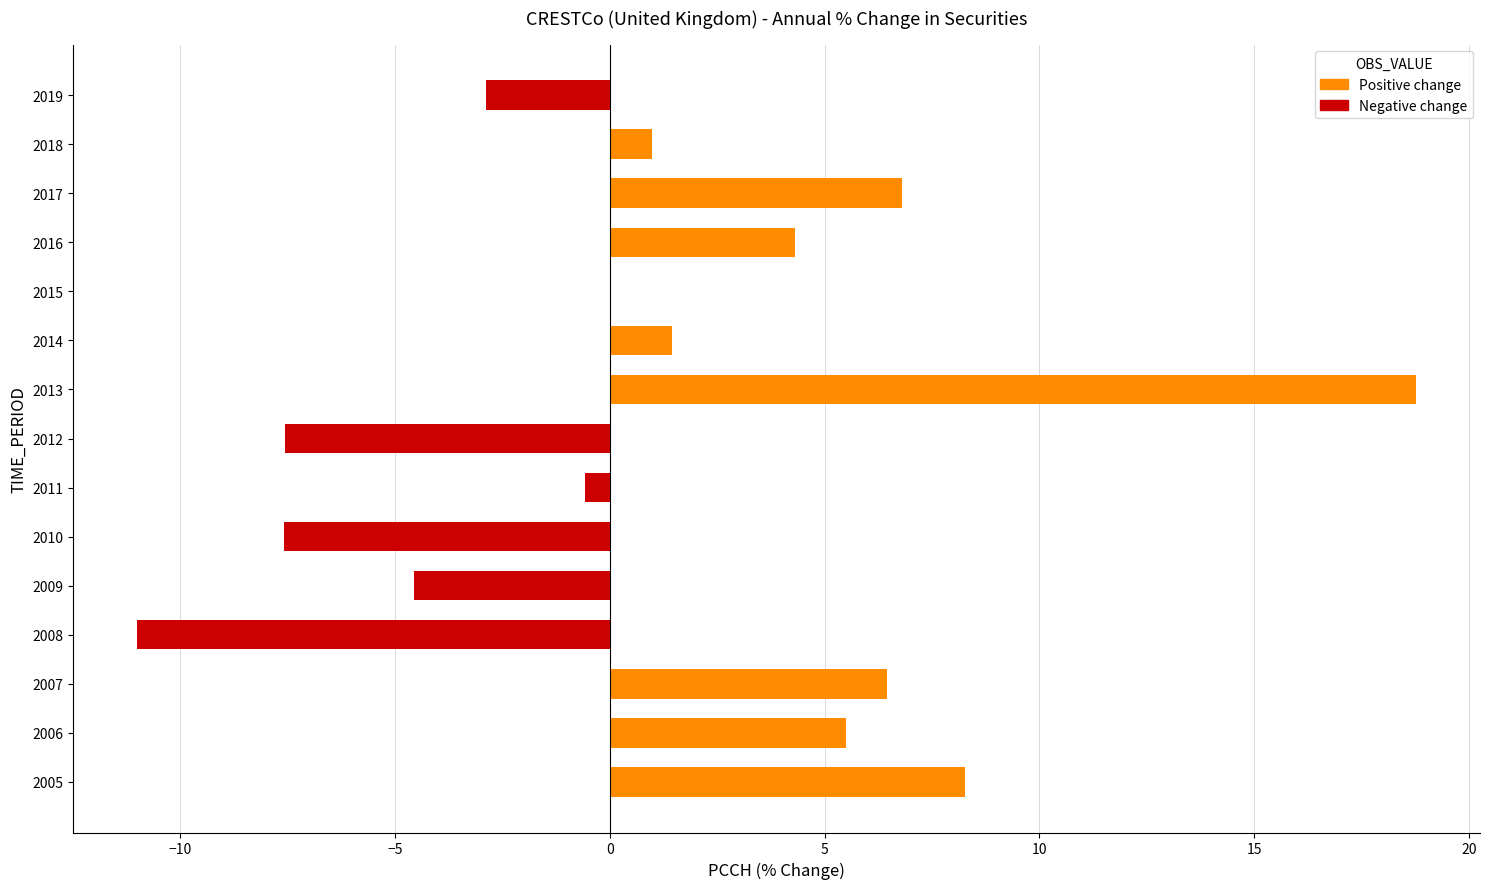

Are the bars horizontal?

Yes